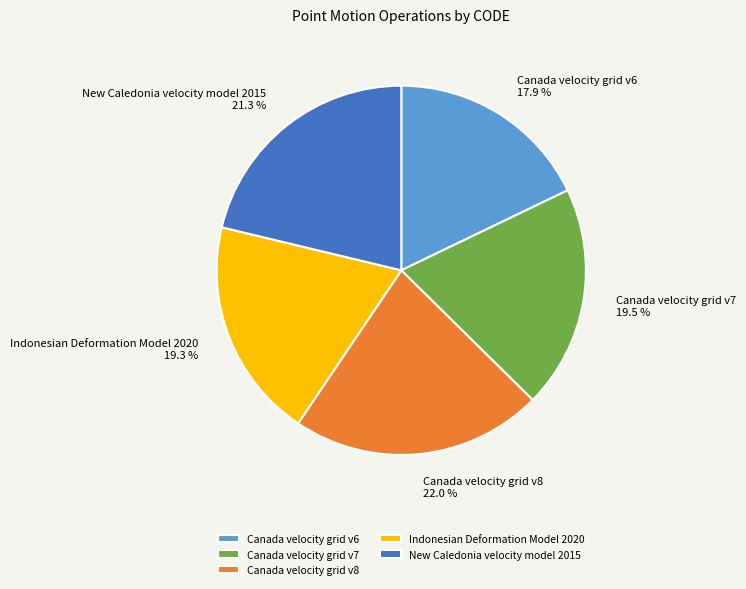

What portion of the pie excludes Canada velocity grid v7?

80.5%